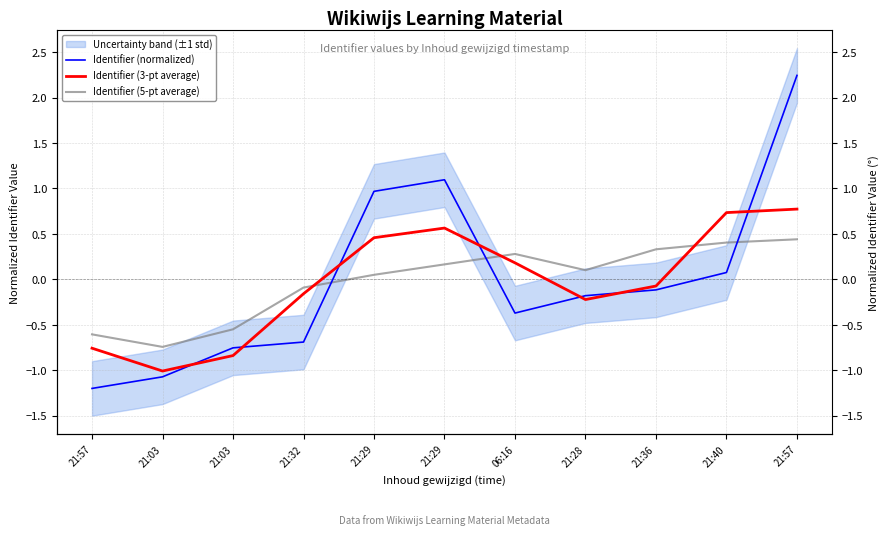

At which label is Identifier (3-pt average) closest to 0?

21:36